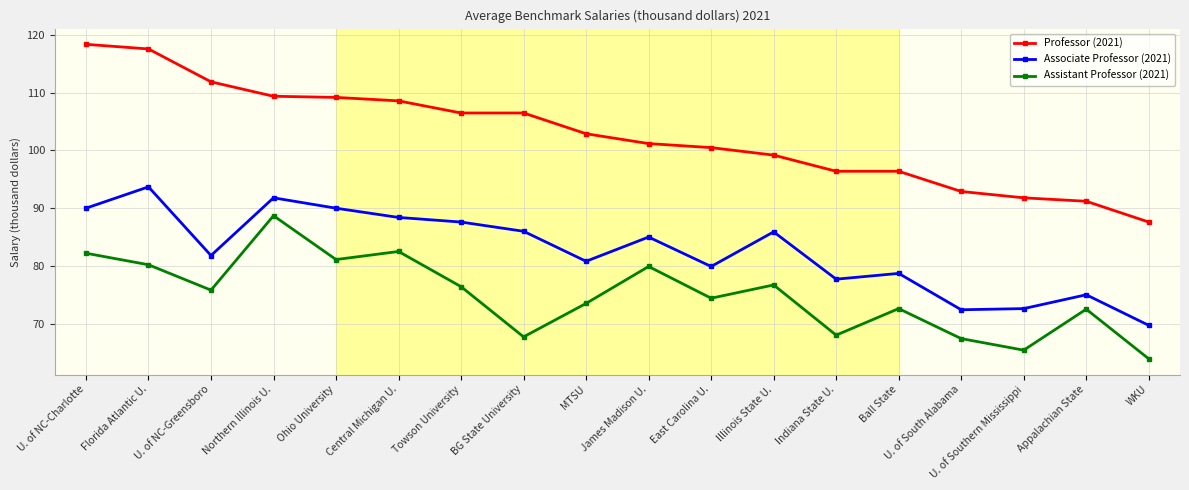

What position from the right is U. of South Alabama?

4